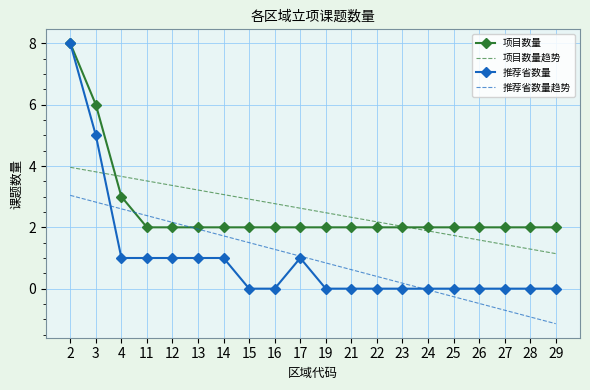

What is the difference between the maximum and minimum values in the 项目数量趋势 series?

2.8